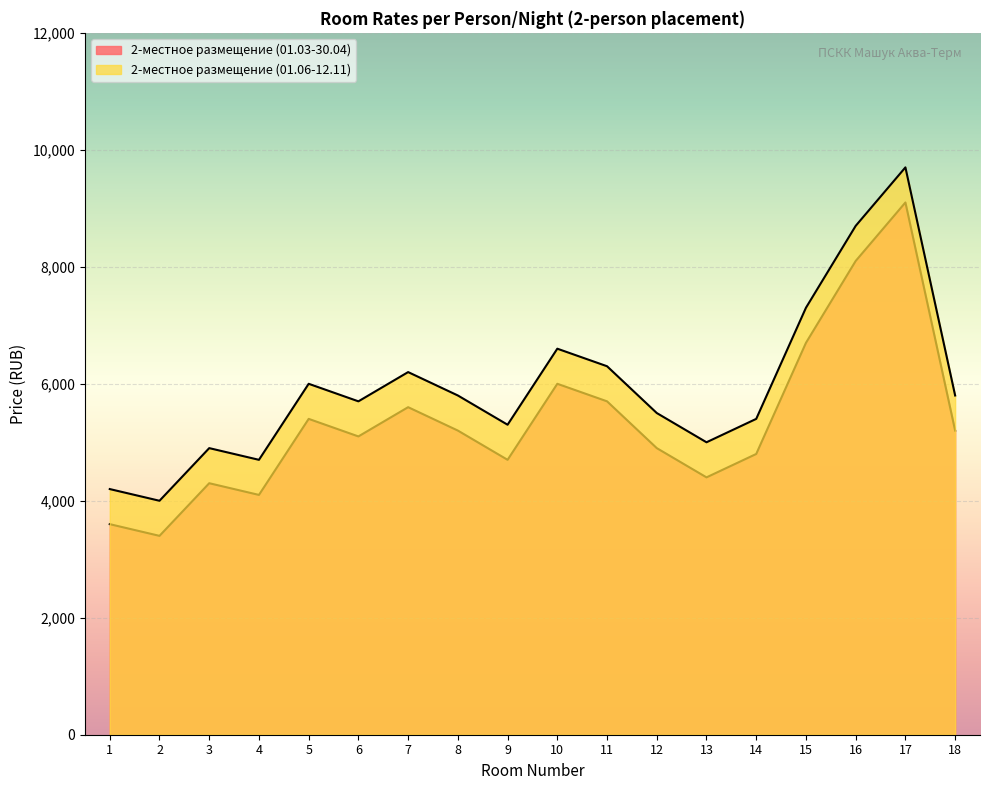

Reading right to left, extract all data points from this chart.

2-местное размещение (01.03-30.04): 5200	9100	8100	6700	4800	4400	4900	5700	6000	4700	5200	5600	5100	5400	4100	4300	3400	3600
2-местное размещение (01.06-12.11): 5800	9700	8700	7300	5400	5000	5500	6300	6600	5300	5800	6200	5700	6000	4700	4900	4000	4200